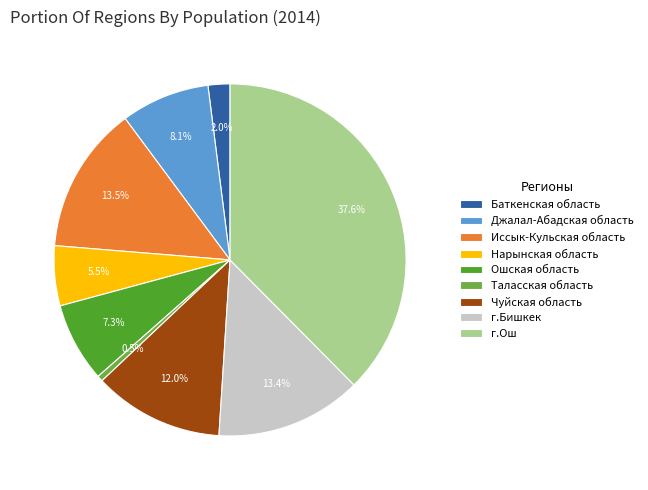

What is the ratio of the value at Джалал-Абадская область to the value at г.Бишкек?

0.6